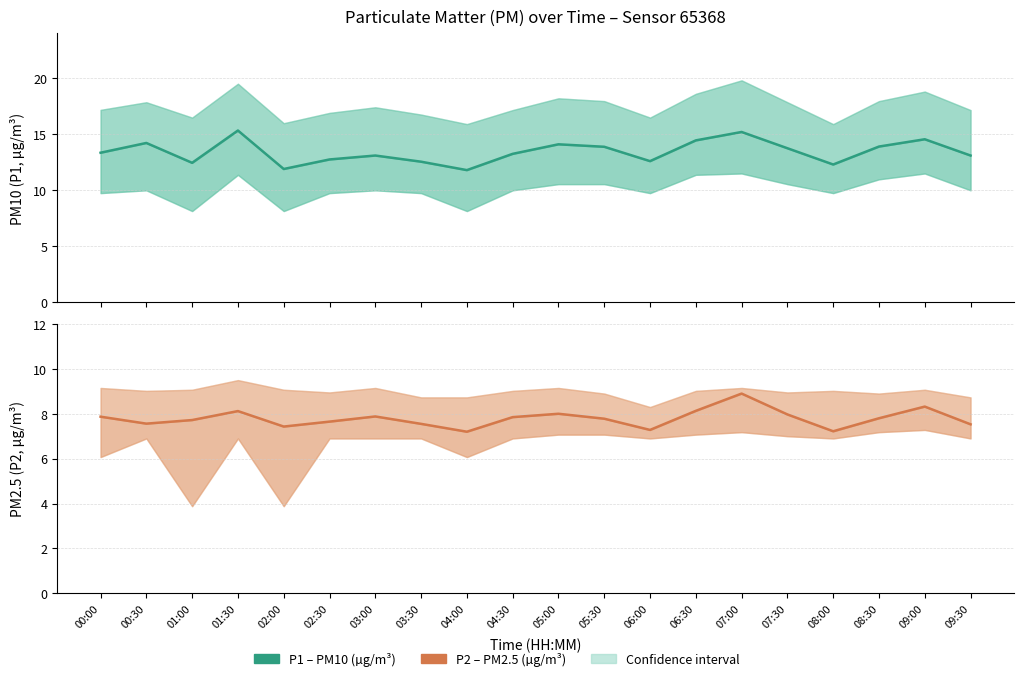

At which category does P2 (PM2.5) reach its first local peak?

01:30